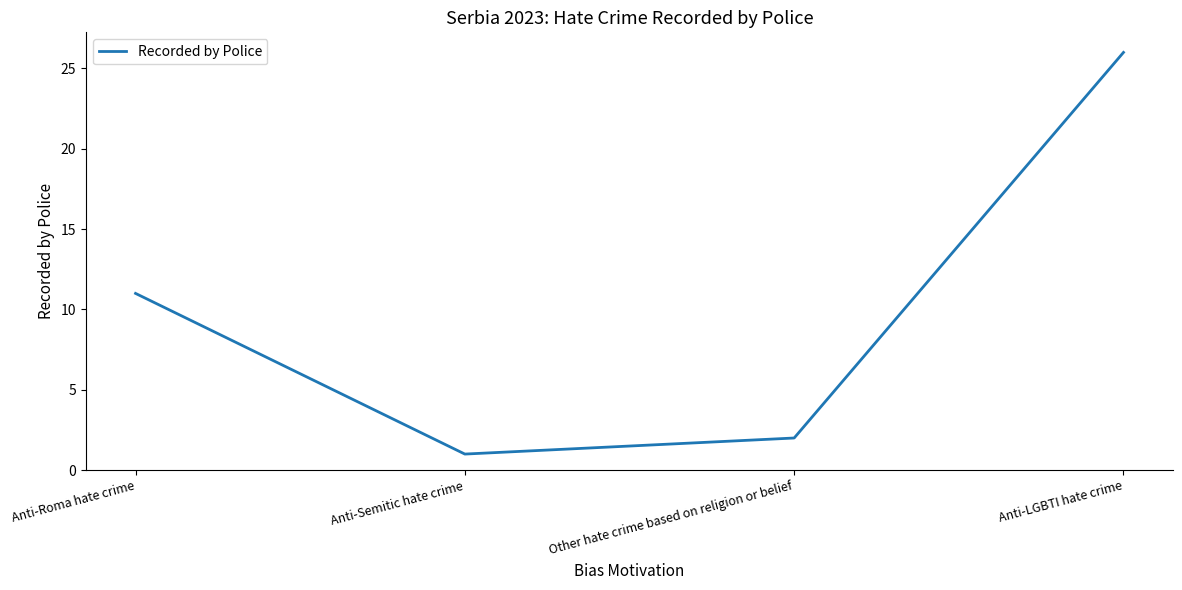

What is the difference between the second highest and second lowest values?

9